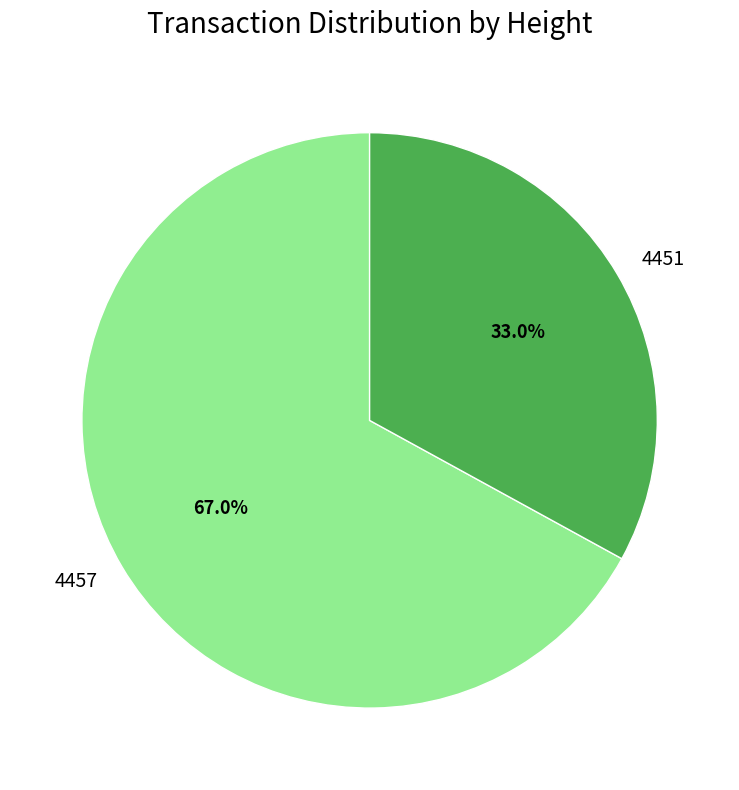

To the nearest percent, what is the difference between the 4451 and 4457 slice percentages?

34%